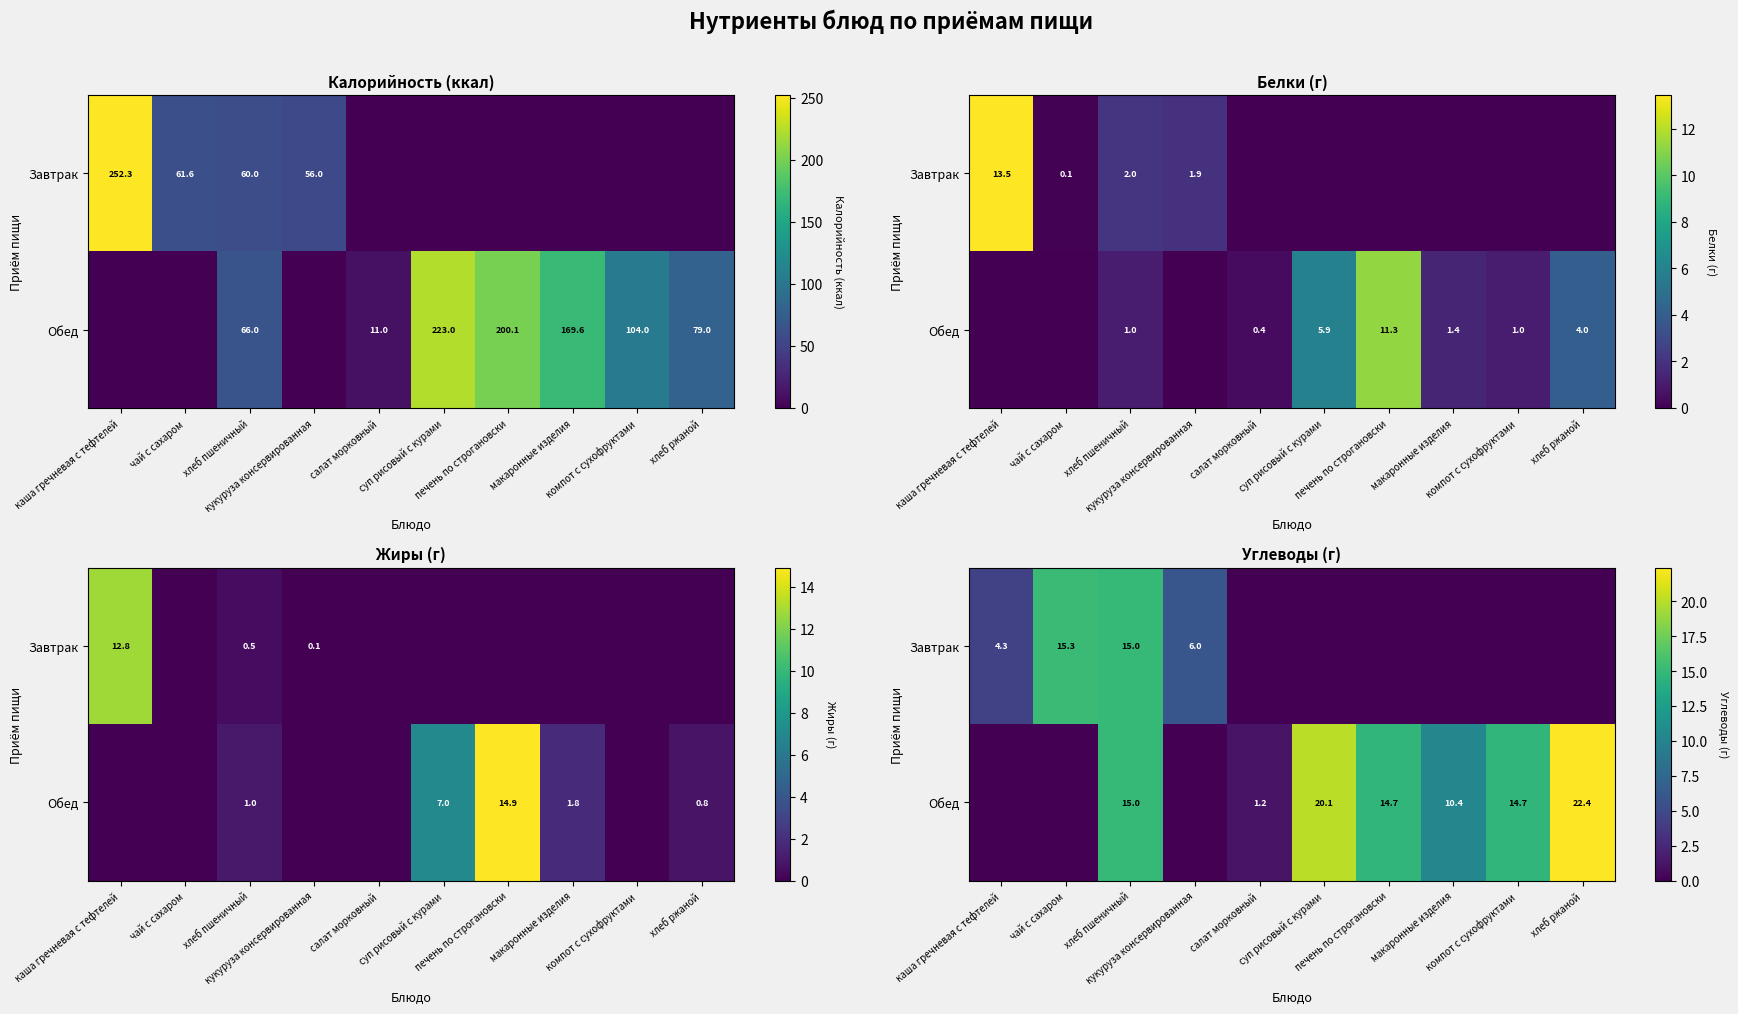

Which has a higher value, печень по строгановски or каша гречневая с тефтелей?

каша гречневая с тефтелей